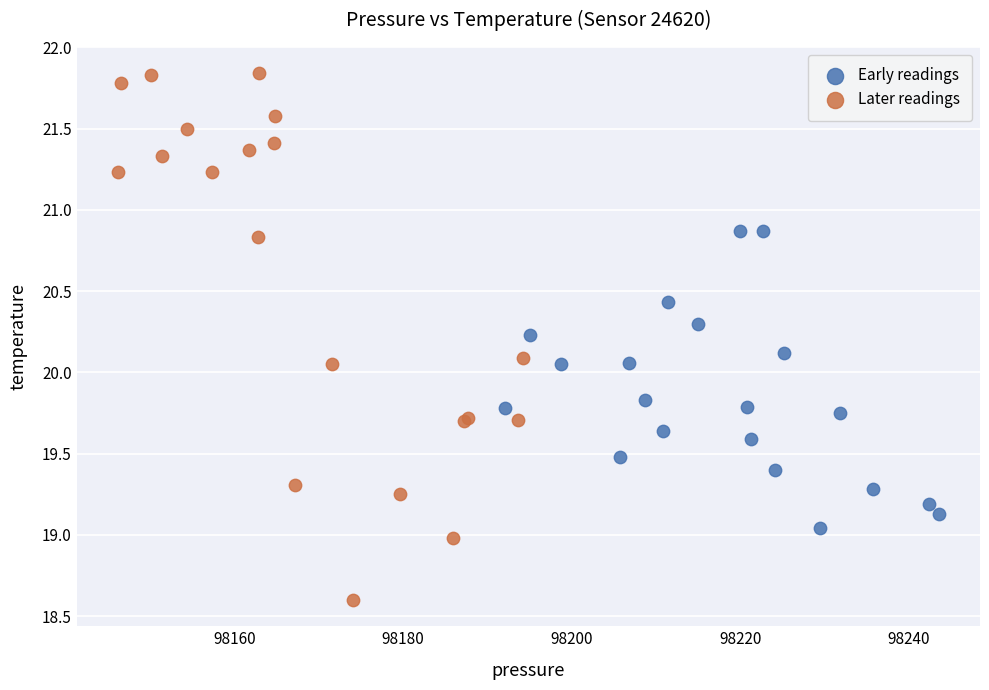

Which series reaches the minimum Y coordinate?

Later readings